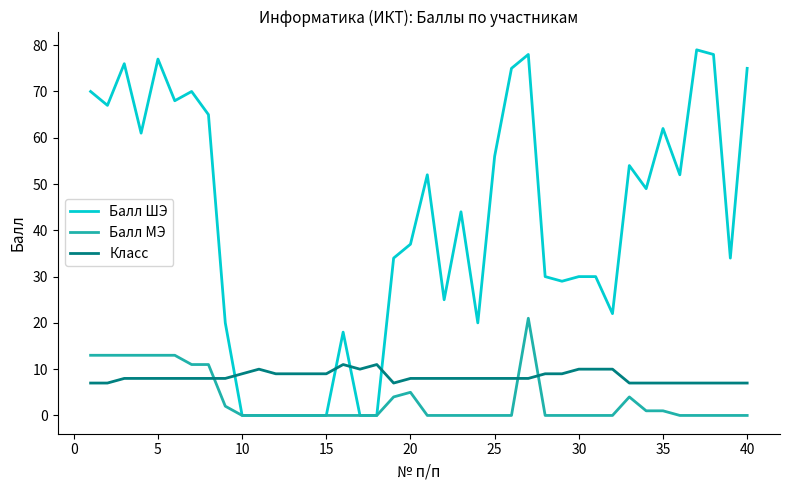

How many times do Класс and Балл МЭ cross each other?

3